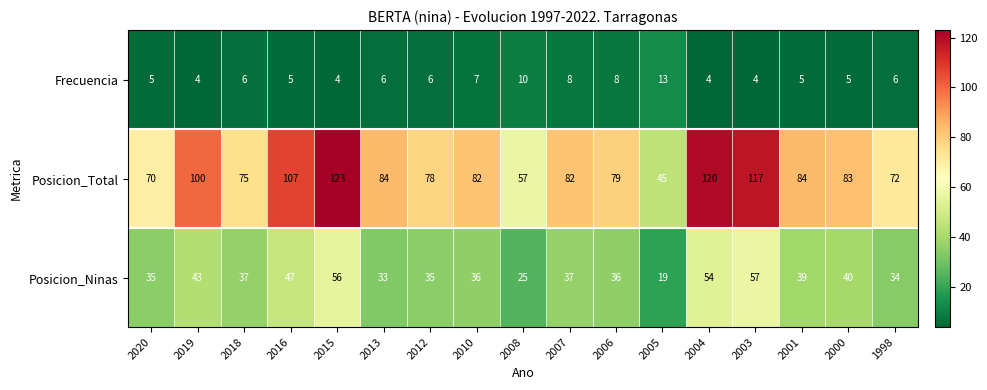

Rank the series by their average value, from highest to lowest.

Posicion_Total, Posicion_Ninas, Frecuencia